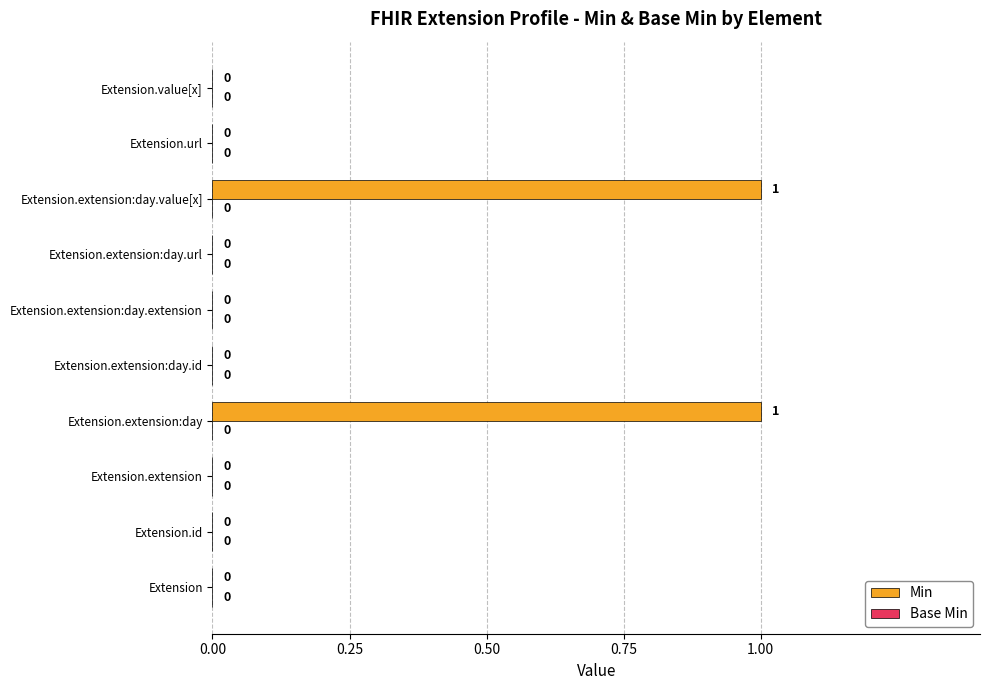

The value at Extension.extension:day.value[x] is 1. True or false?

True